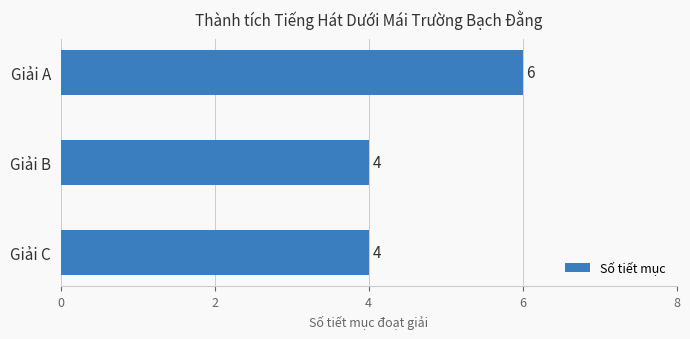

What is the greatest value displayed?

6